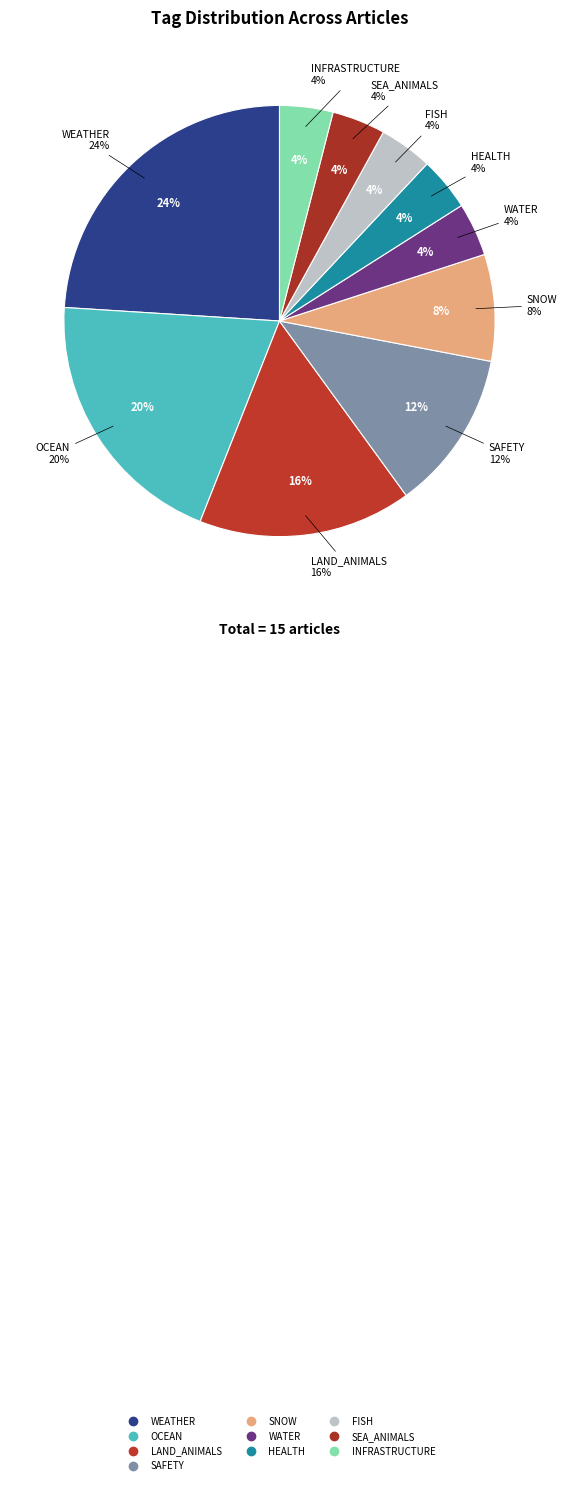

To the nearest percent, what is the combined percentage of OCEAN and SEA_ANIMALS?

24%